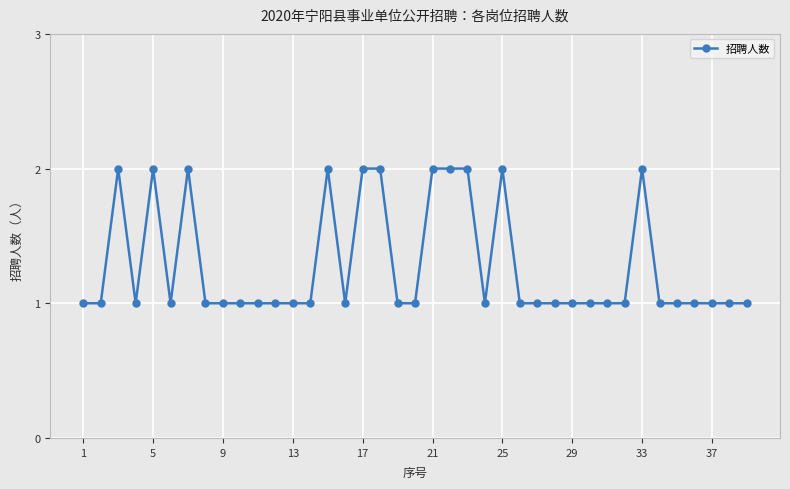

True or false: the data has more than 0 interior local peaks.

True